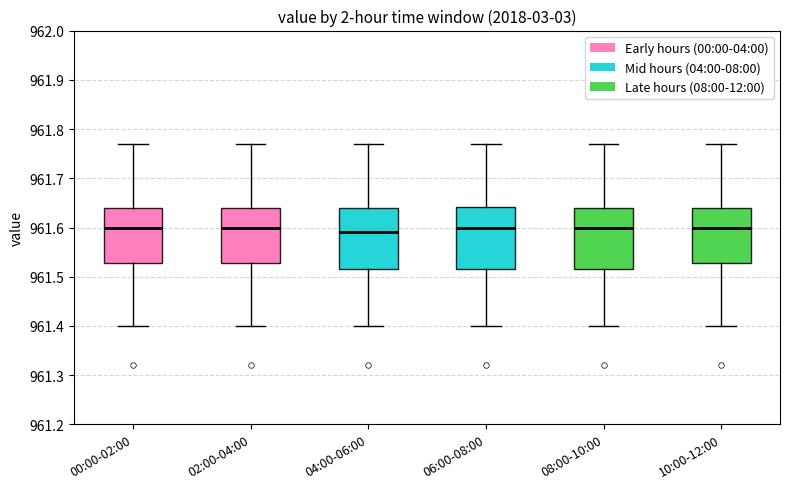

Reading left to right, transcribe this box plot: for each box, give where its median line is, the range the box spans, and where its two whiskers end, as read against the y-axis. The values are not printed on the chart, so give them approximately, as read against the axis.

00:00-02:00: median 961.60, box 961.53 to 961.64, whiskers 961.40 to 961.77
02:00-04:00: median 961.60, box 961.53 to 961.64, whiskers 961.40 to 961.77
04:00-06:00: median 961.59, box 961.52 to 961.64, whiskers 961.40 to 961.77
06:00-08:00: median 961.60, box 961.52 to 961.64, whiskers 961.40 to 961.77
08:00-10:00: median 961.60, box 961.52 to 961.64, whiskers 961.40 to 961.77
10:00-12:00: median 961.60, box 961.53 to 961.64, whiskers 961.40 to 961.77